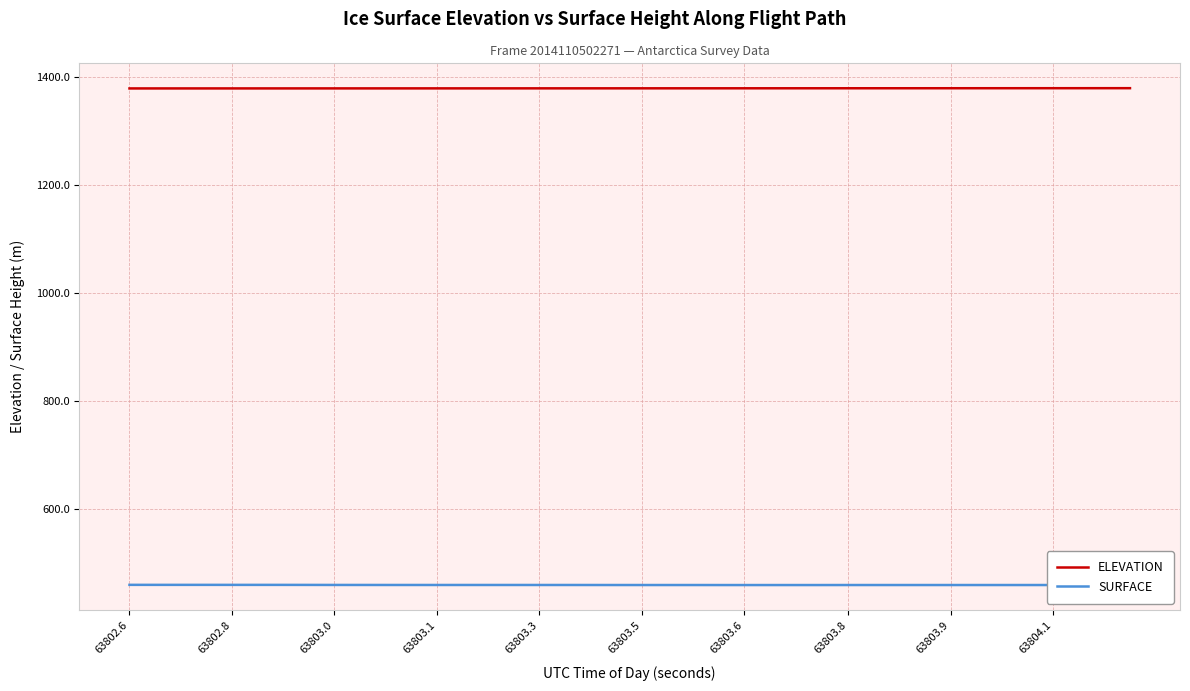

List the series in order of their overall mean, lowest first.

SURFACE, ELEVATION